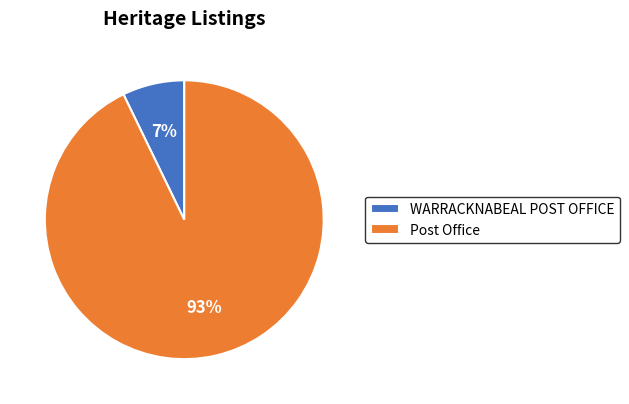

Which category has the biggest portion of the pie?

Post Office